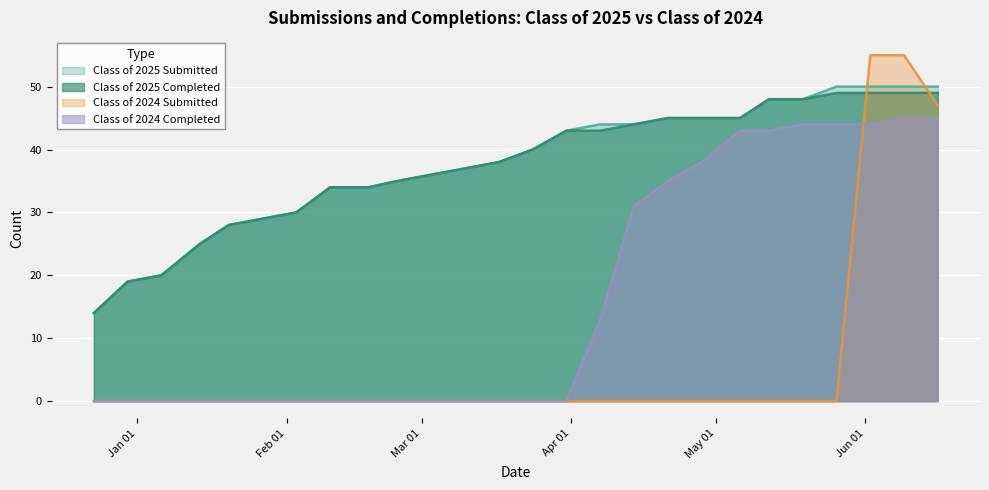

True or false: Class of 2025 Completed and Class of 2024 Completed intersect in this chart.

False